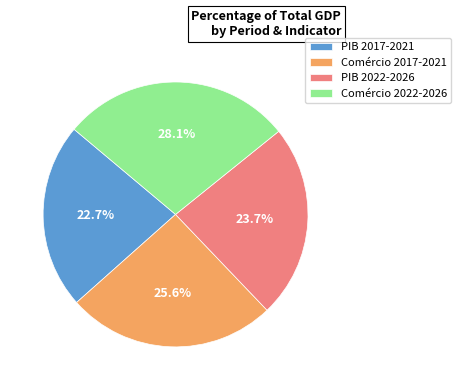

Rank the categories by value from lowest to highest.

PIB 2017-2021, PIB 2022-2026, Comércio 2017-2021, Comércio 2022-2026